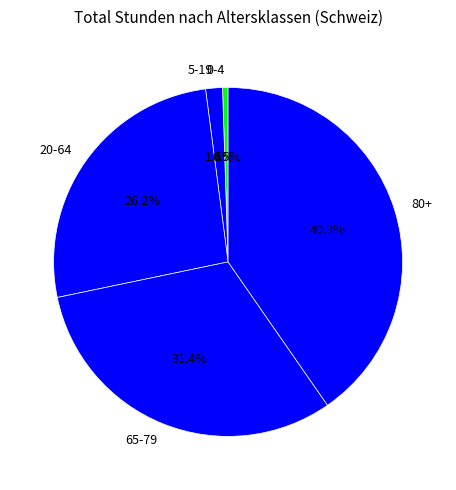

Count the number of slices in the pie.

5